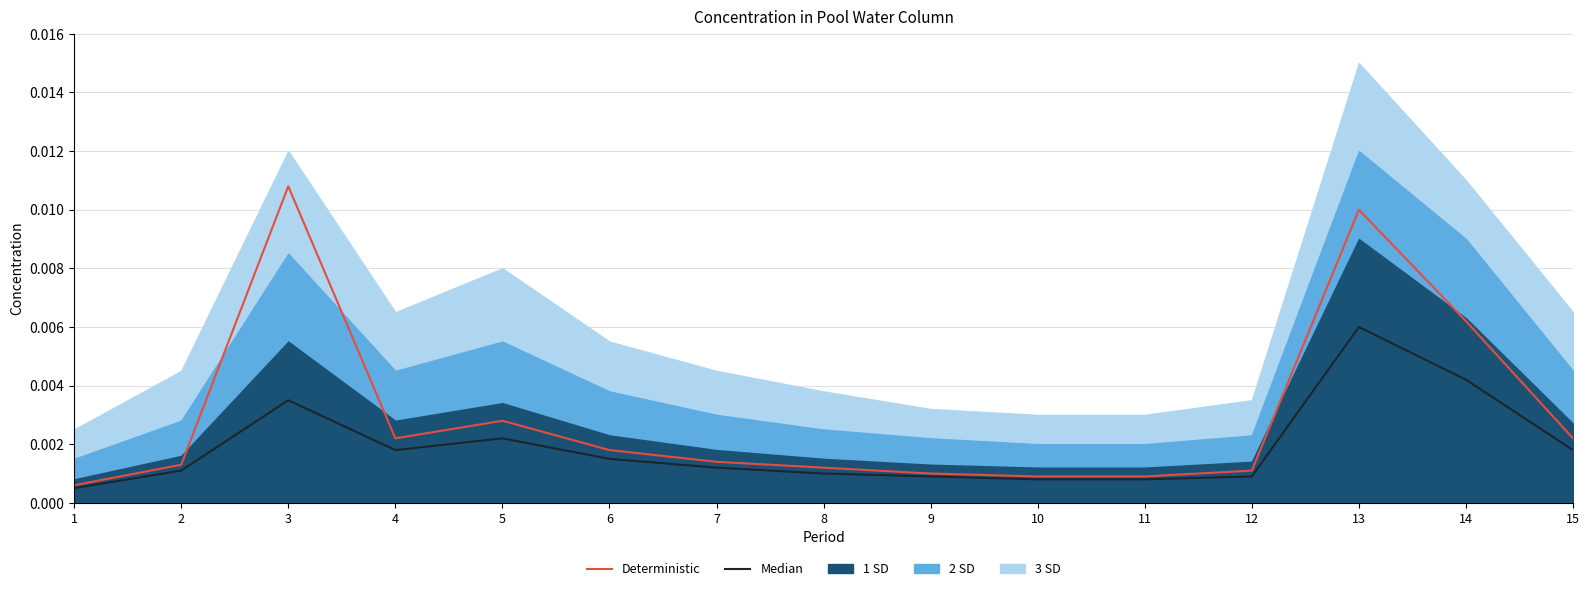

The value of Median at 11 is 0.0. True or false?

False